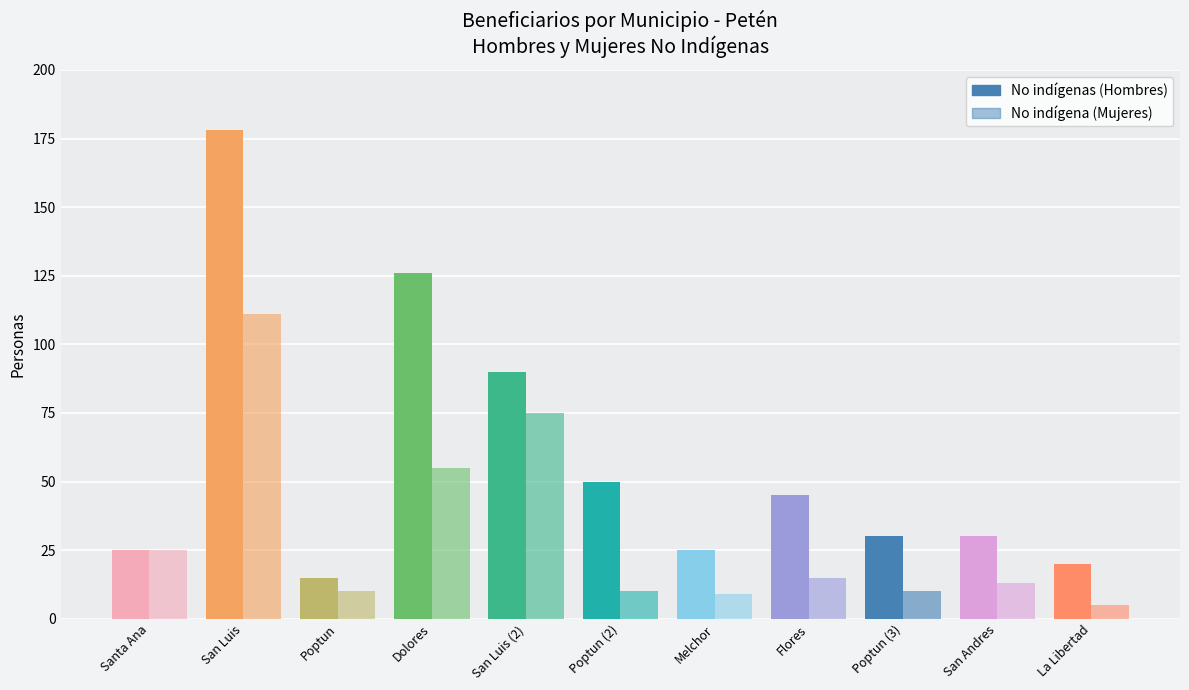

What is the sum of the No indígenas (Hombres) values at San Andres and Poptun (3)?

60